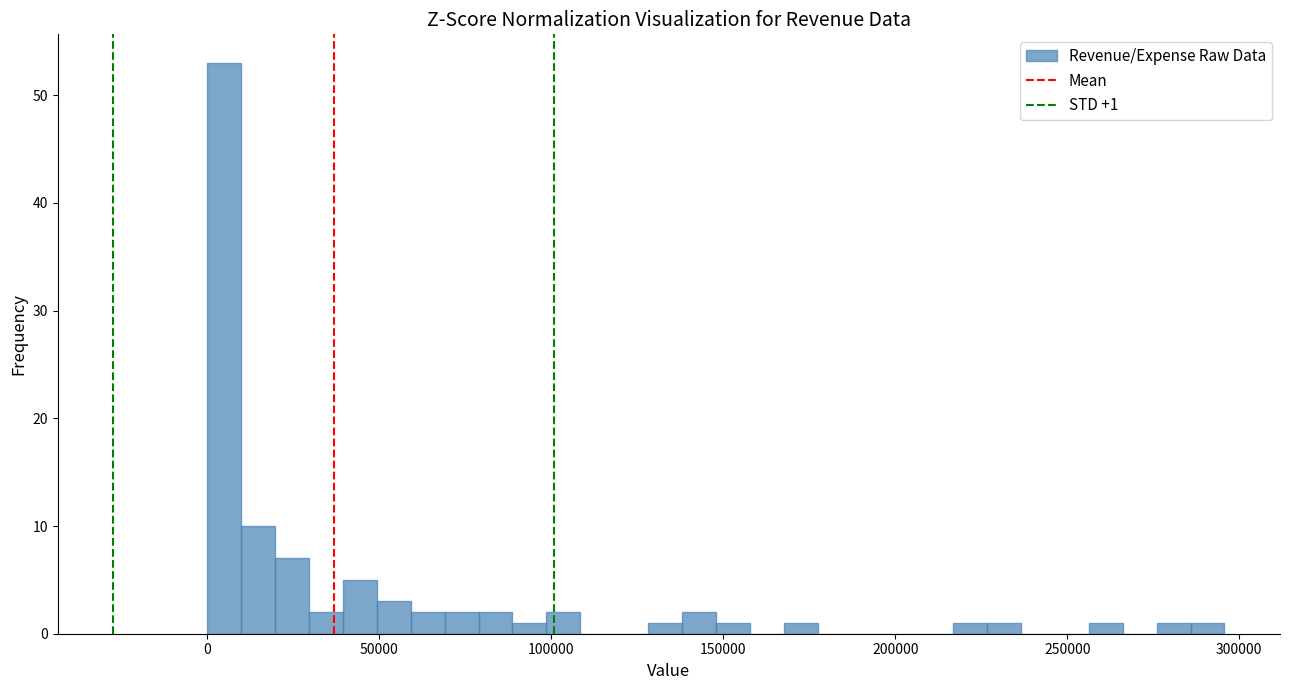

Around what value on the x-axis is the tallest bar? Give the approximate position of its centre, as read against the axis.

5000